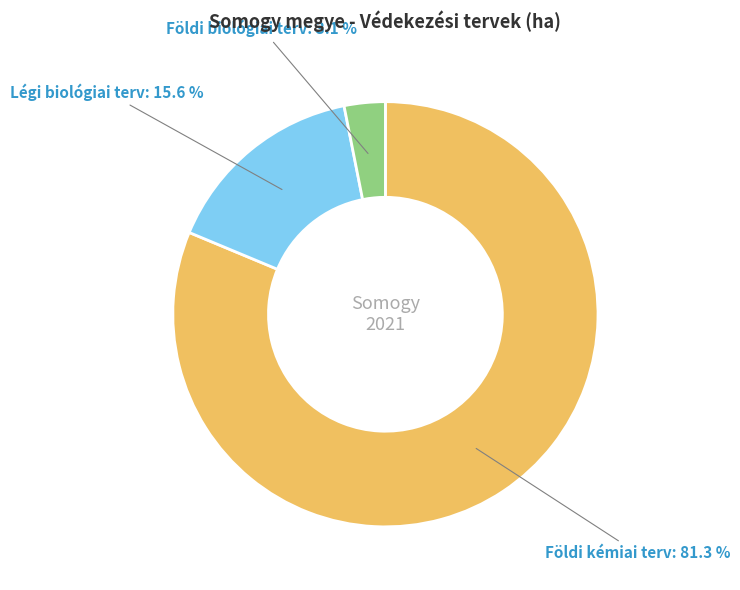

What is the smallest slice in the pie chart?

Földi biológiai terv